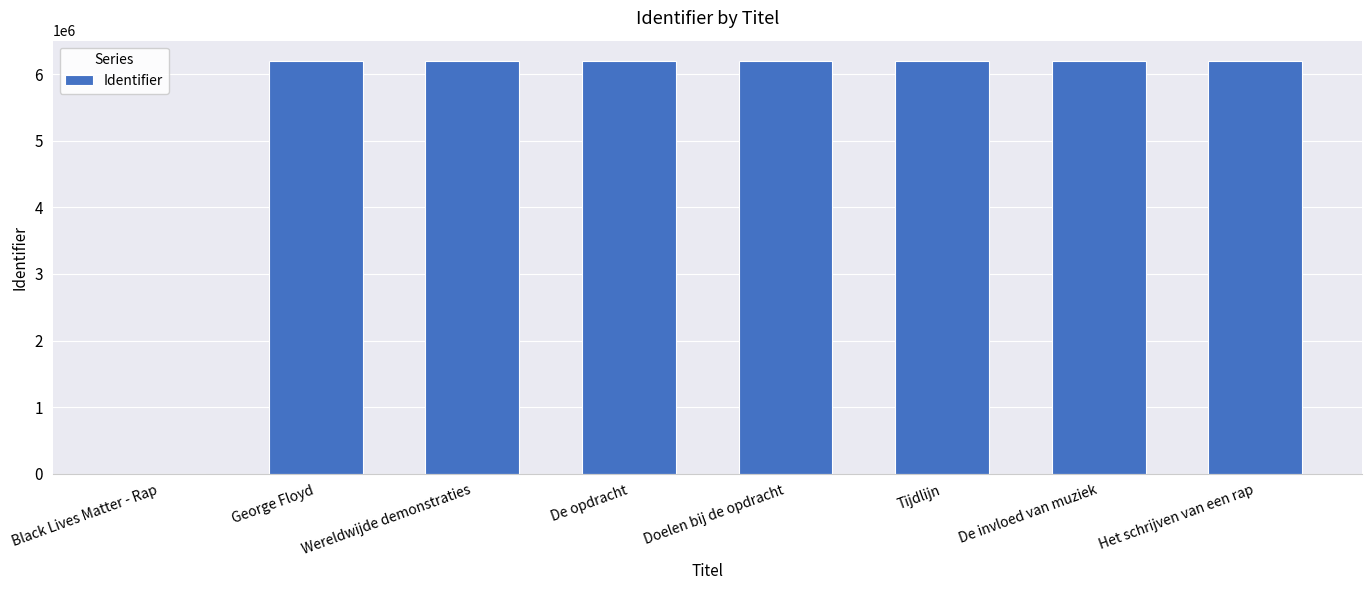

What value does the data have at De opdracht?

6197713